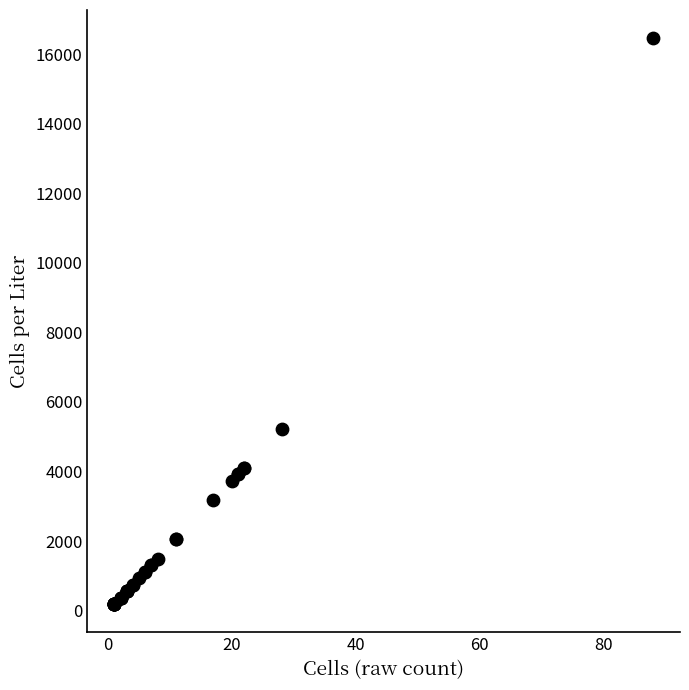

What Y value in the scatter plot is closest to 8321?

5236.3